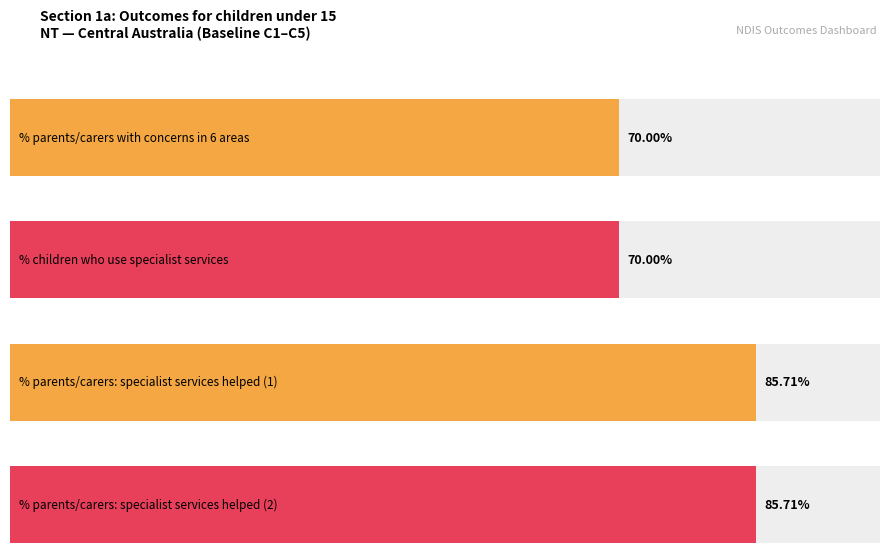

List the labels in order of value, largest first.

% of parents/carers who say that specialist services helped (1), % of parents/carers who say that specialist services helped (2), % of parents/carers with concerns in 6 areas, % of children who use specialist services